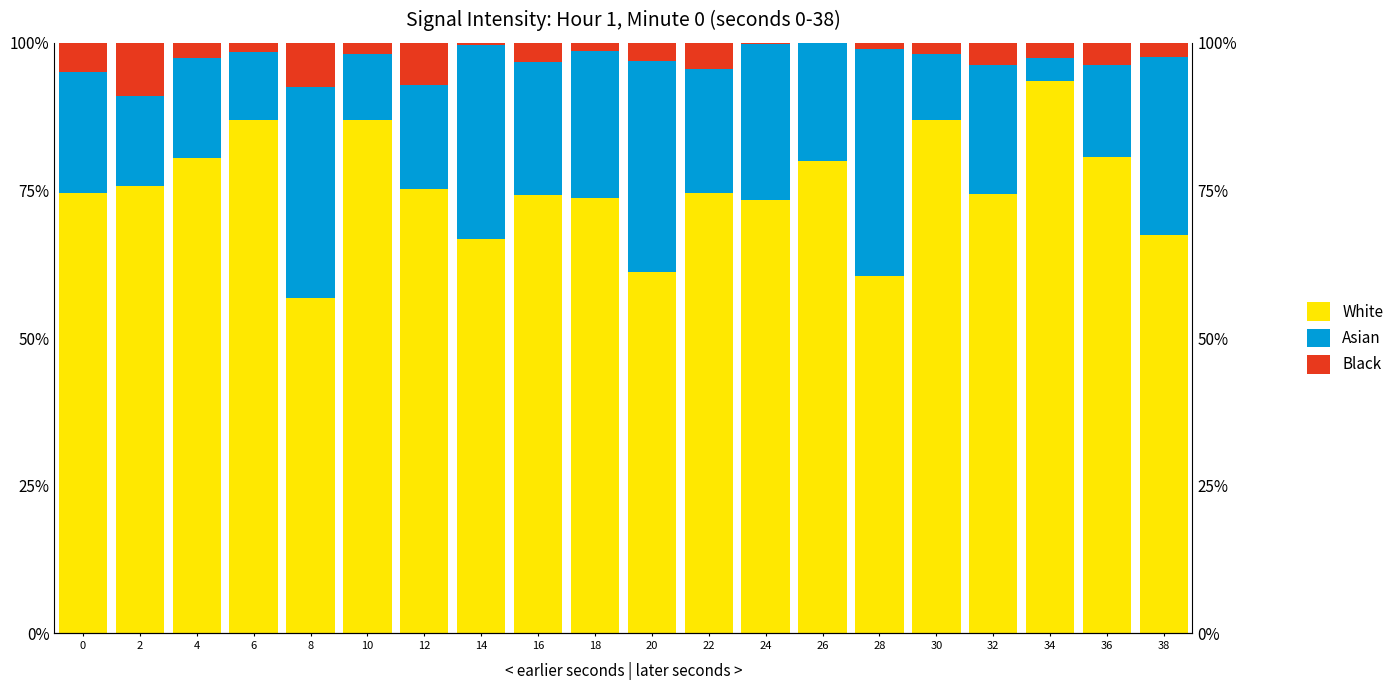

How many series are shown in this chart?

3